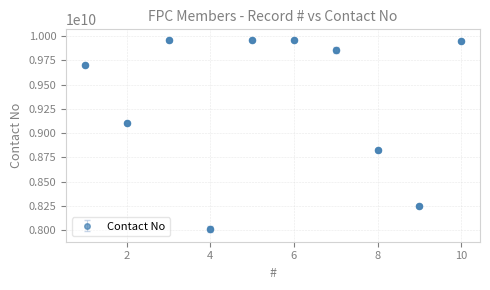

What is the sum of all values?

93575312685